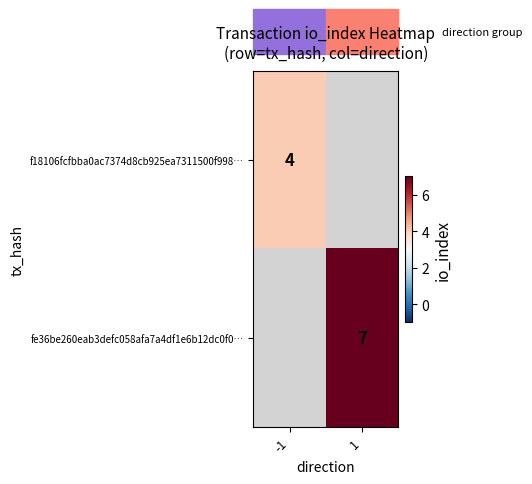

The value of f18106fcfbba0ac7374d8cb925ea7311500f998… at -1 is 4. True or false?

True